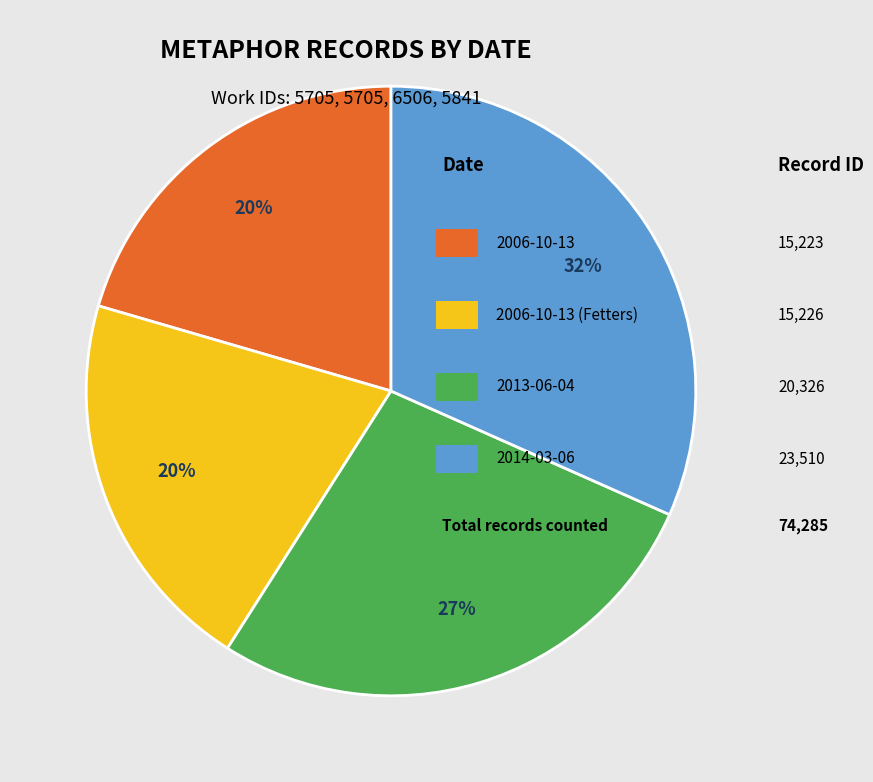

To the nearest percent, what is the average slice percentage?

25%